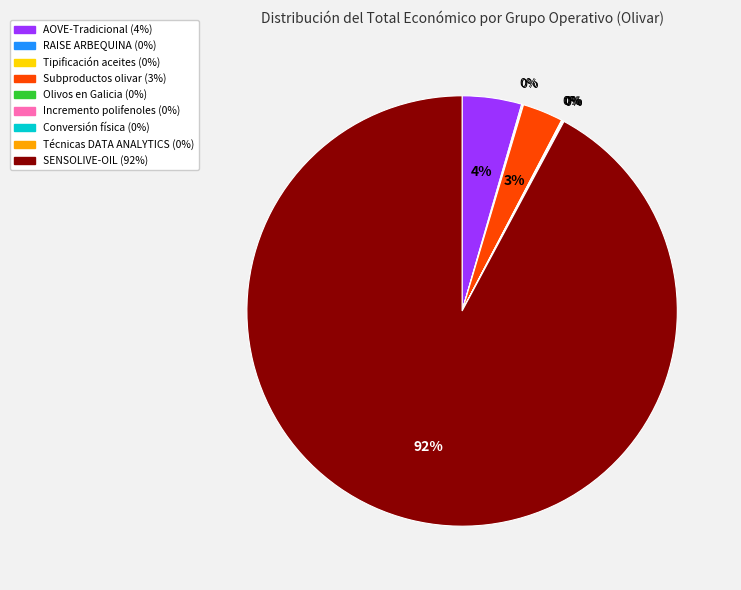

To the nearest percent, what is the average slice percentage?

11%